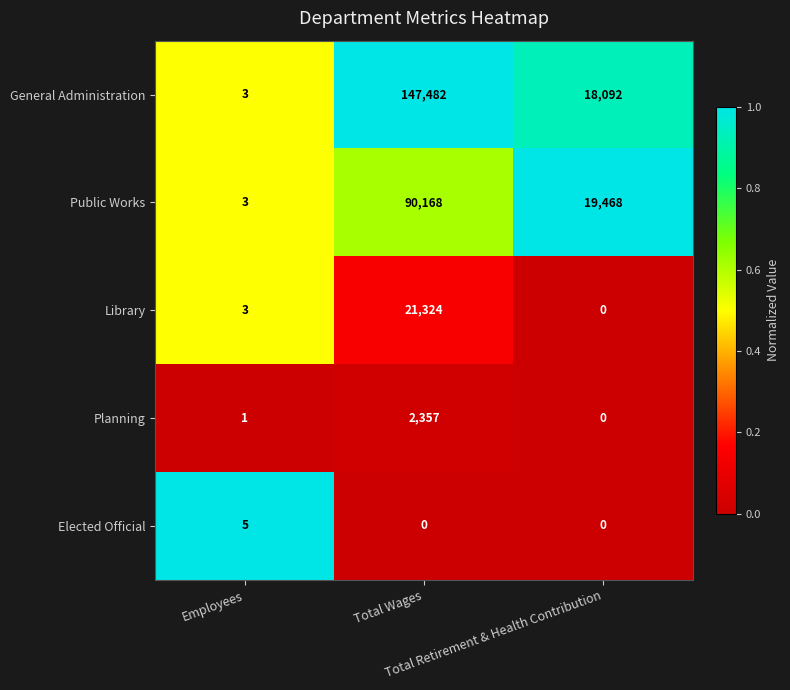

What is the sum of all Library values?

21327